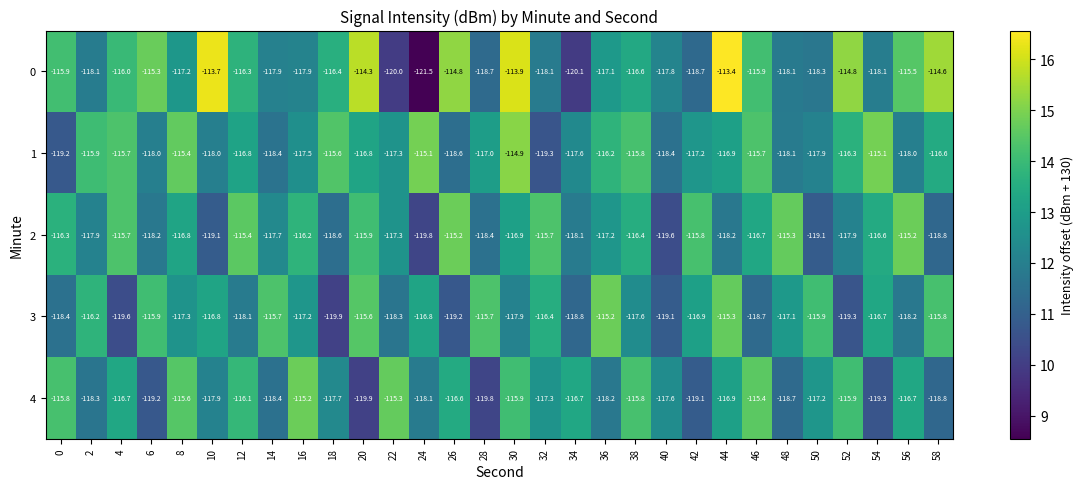

Which series has the largest range (max minus min)?

0